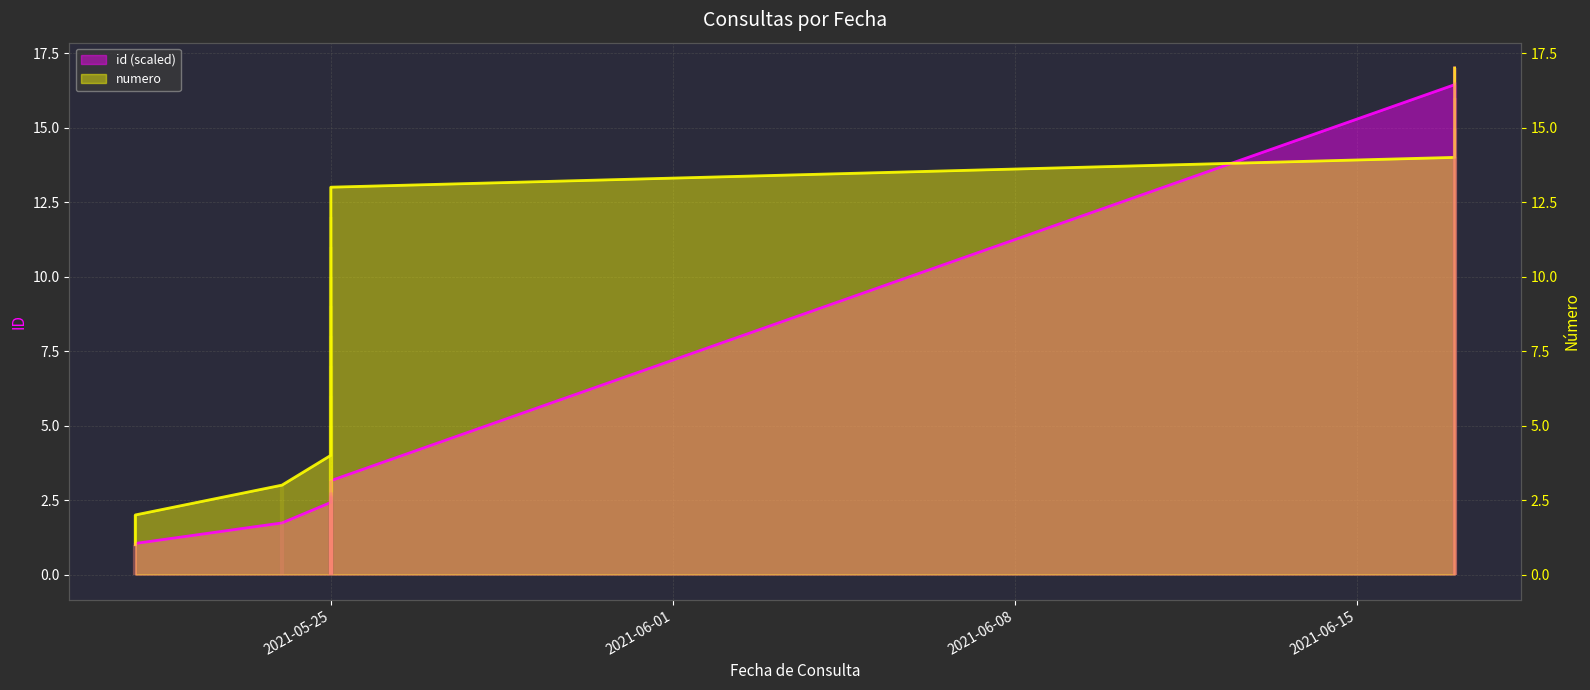

What is the sum of all numero values?

153.0